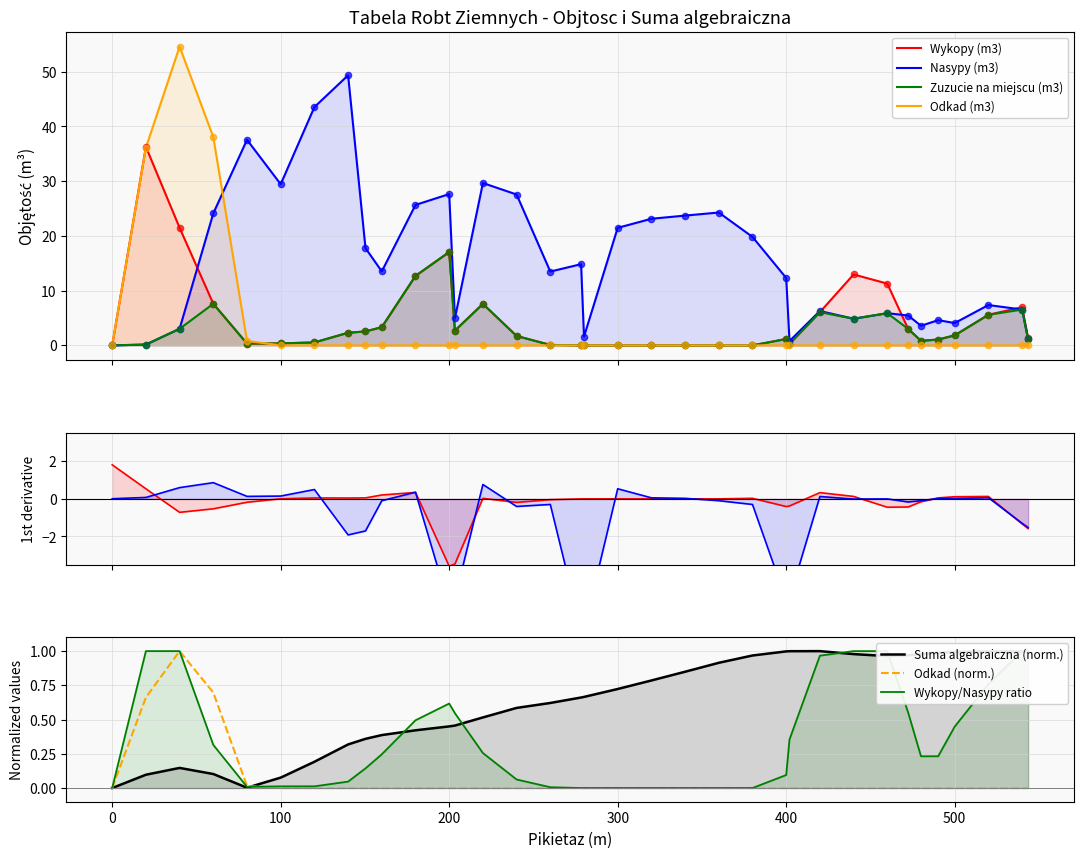

What is the total value across all series at 420?

19.4